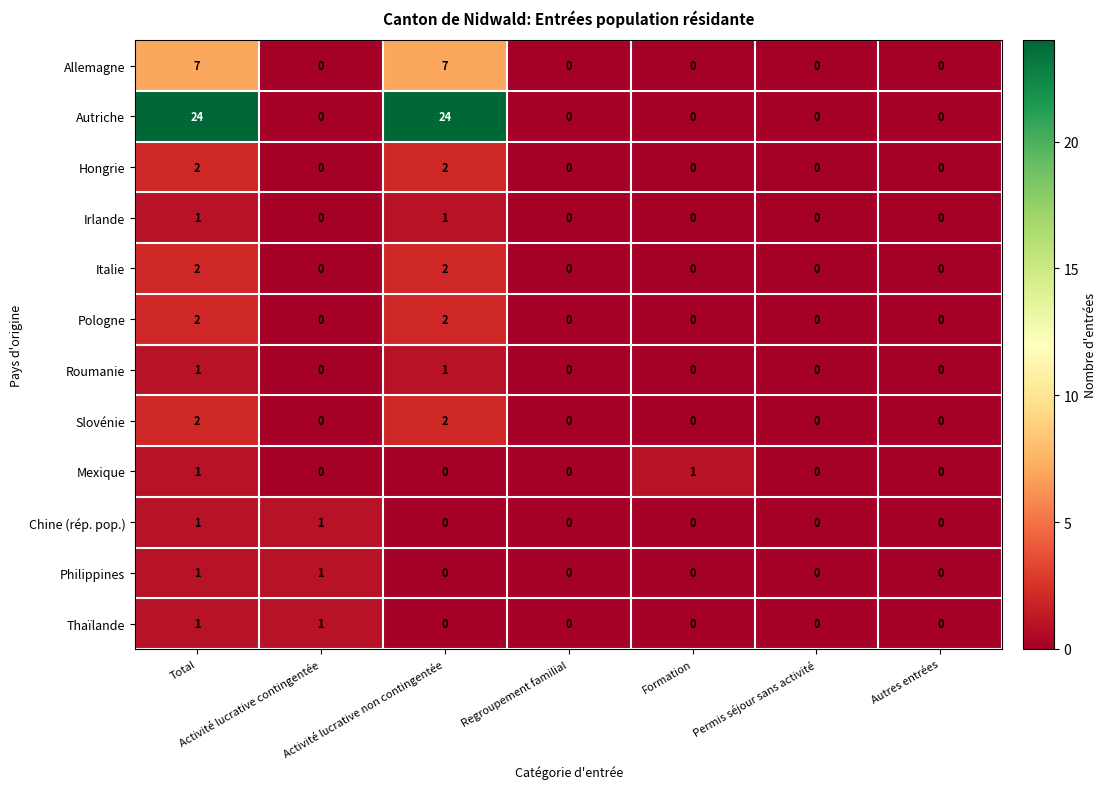

At how many categories does at least one series exceed 3?

2